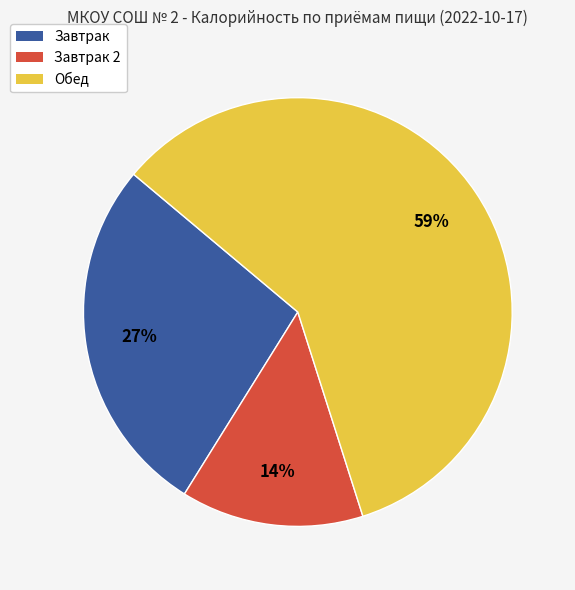

To the nearest percent, what portion does Завтрак represent?

27%